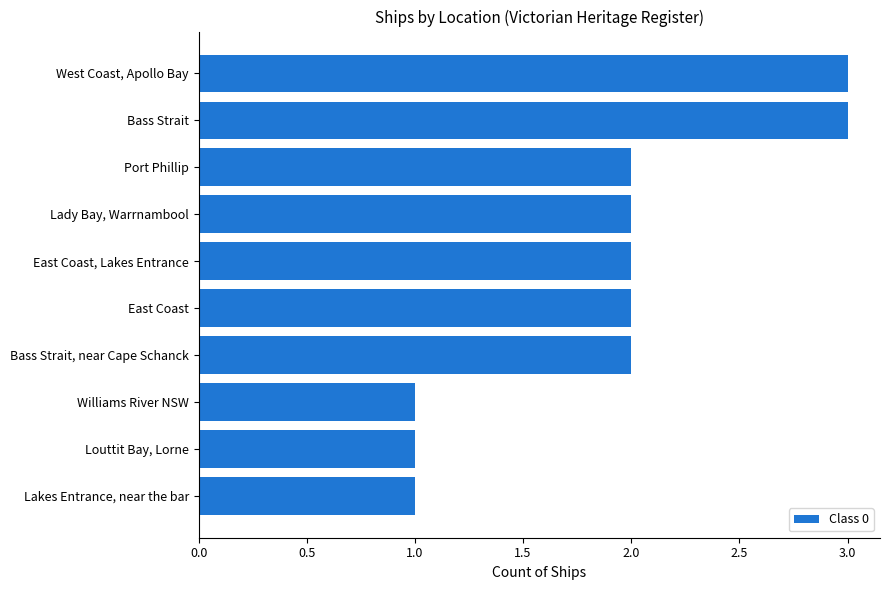

What is the average value?

2